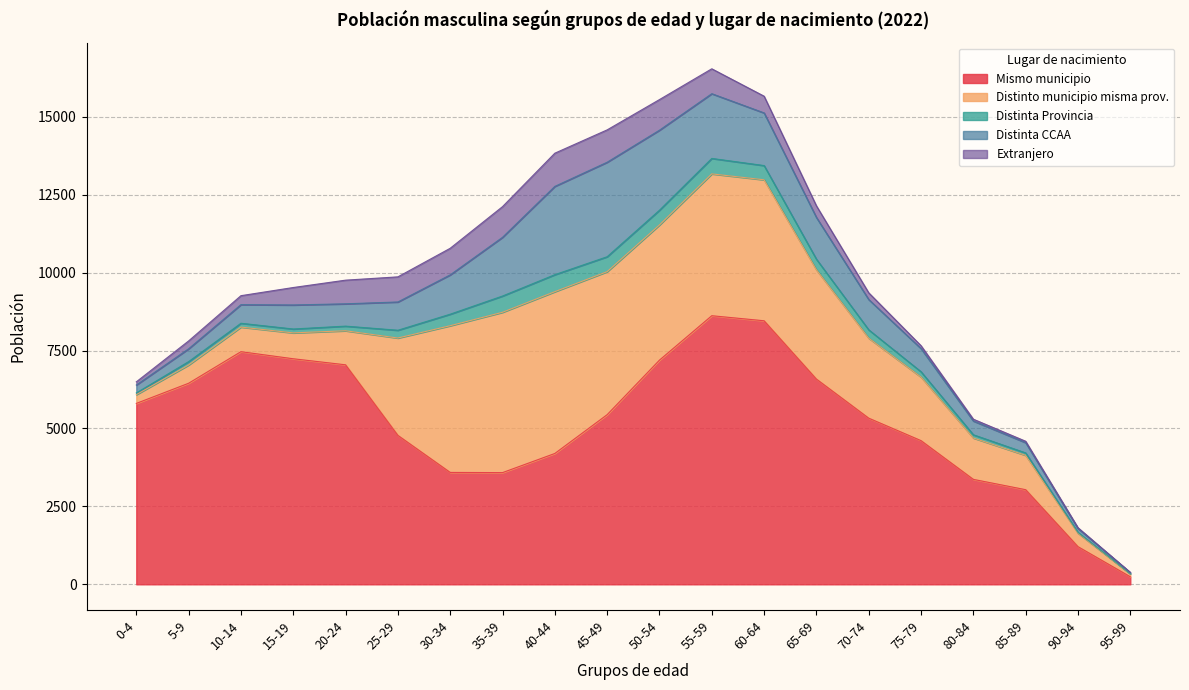

At which category does Distinta CCAA reach its first local peak?

15-19